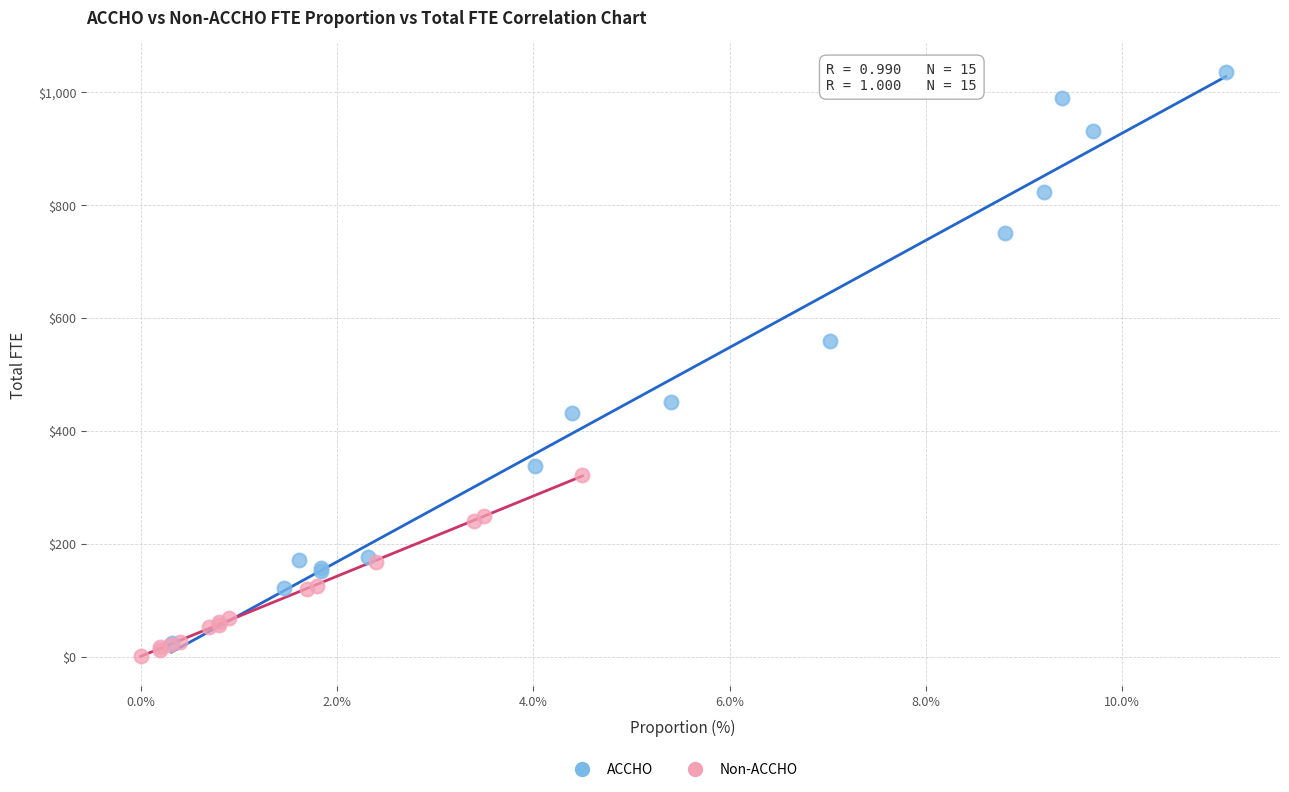

Which series contains the highest Y value?

ACCHO